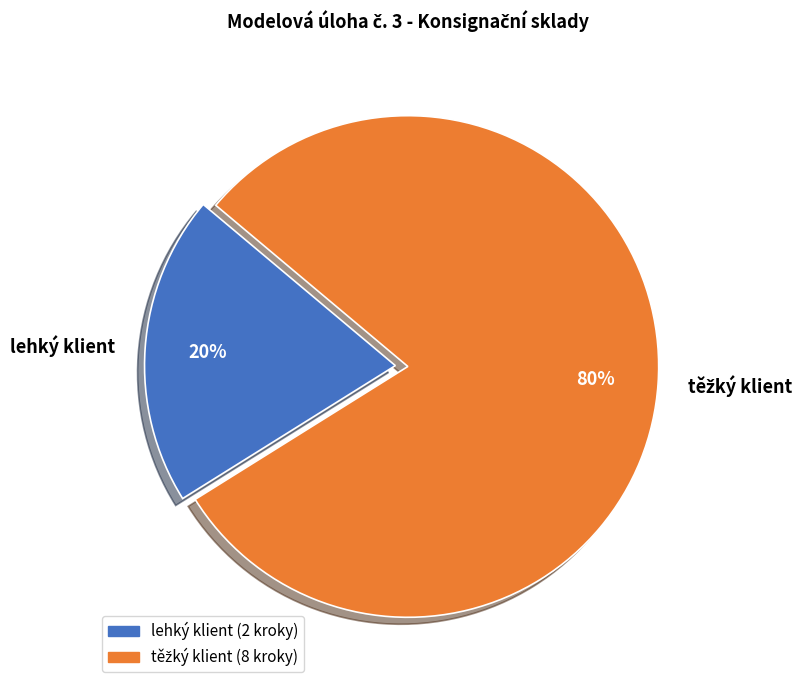

Does any single category account for the majority?

Yes